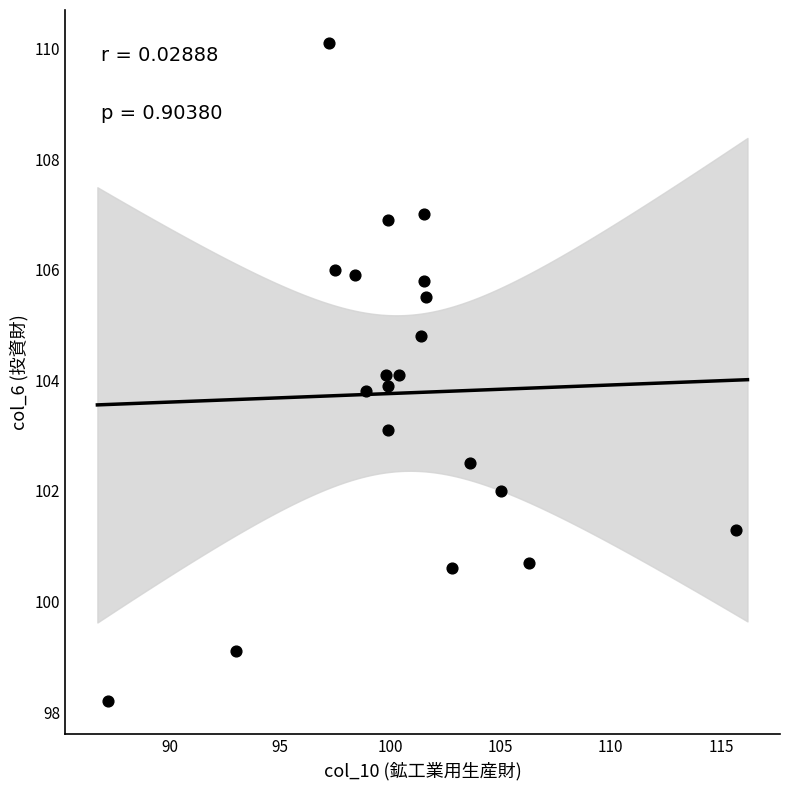

What is the range of Y values (max minus min)?

11.9